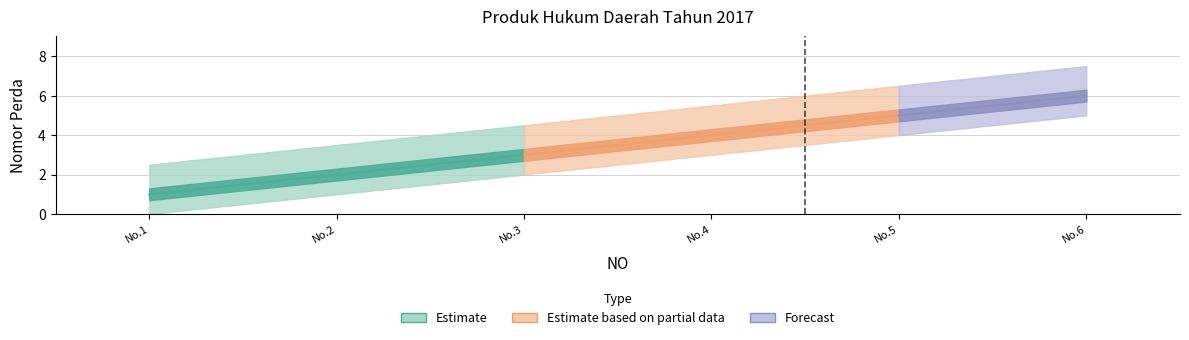

Read the value at 4.

4